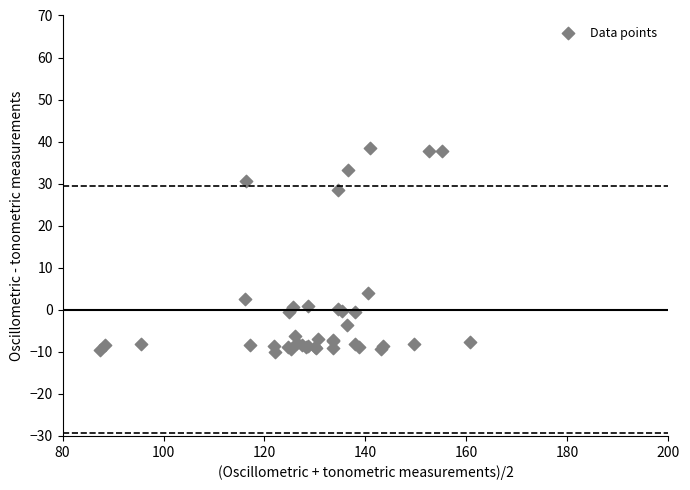

What Y value in the scatter plot is closest to 14?

3.9